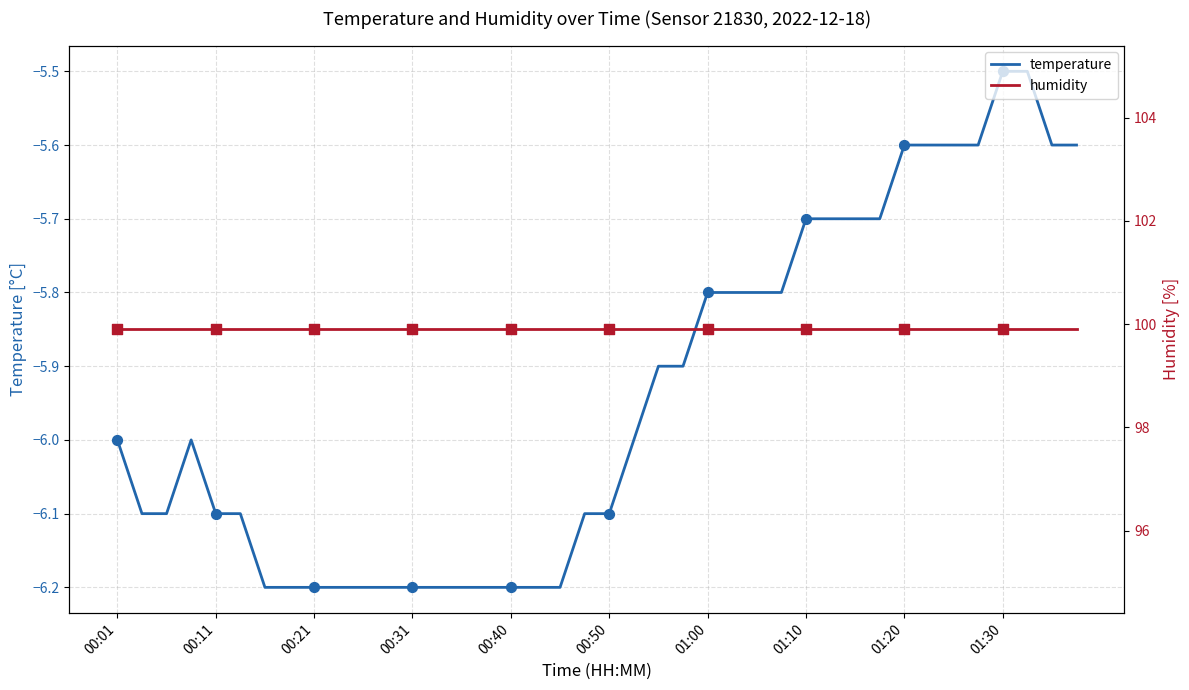

Which series has the largest Y range (max minus min)?

temperature